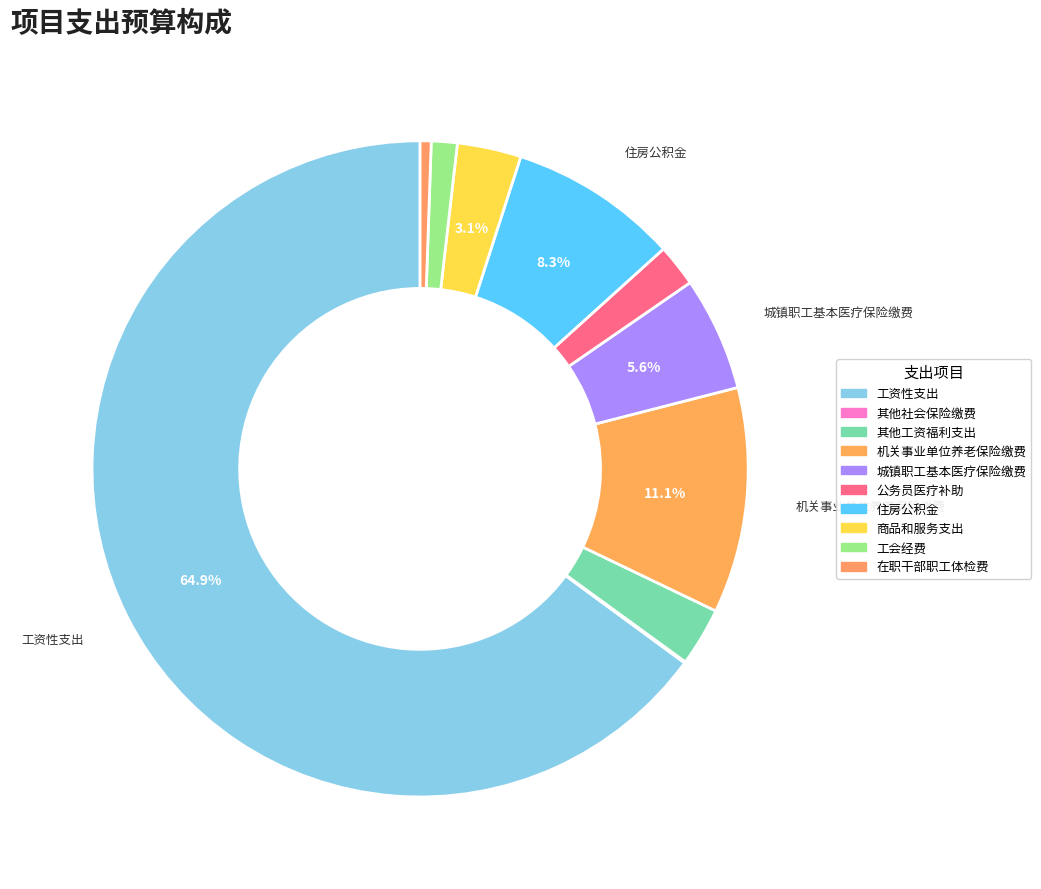

Rank the categories by value from lowest to highest.

其他社会保险缴费, 在职干部职工体检费, 工会经费, 公务员医疗补助, 其他工资福利支出, 商品和服务支出, 城镇职工基本医疗保险缴费, 住房公积金, 机关事业单位养老保险缴费, 工资性支出